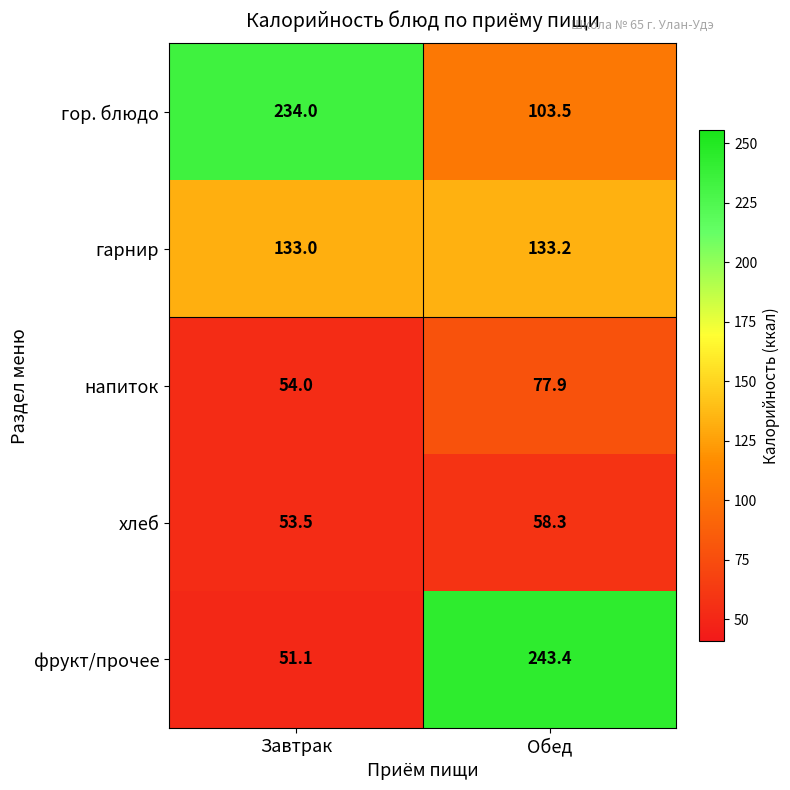

Reading left to right, list all the values displayed in this chart.

гор. блюдо: 234.0	103.5
гарнир: 133.0	133.2
напиток: 54.0	77.9
хлеб: 53.5	58.3
фрукт/прочее: 51.1	243.4